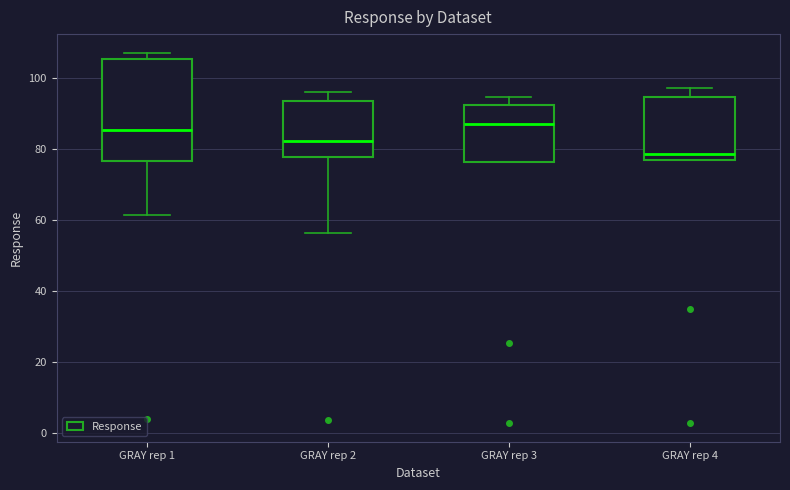

Which box's median line is the lowest?

GRAY rep 4